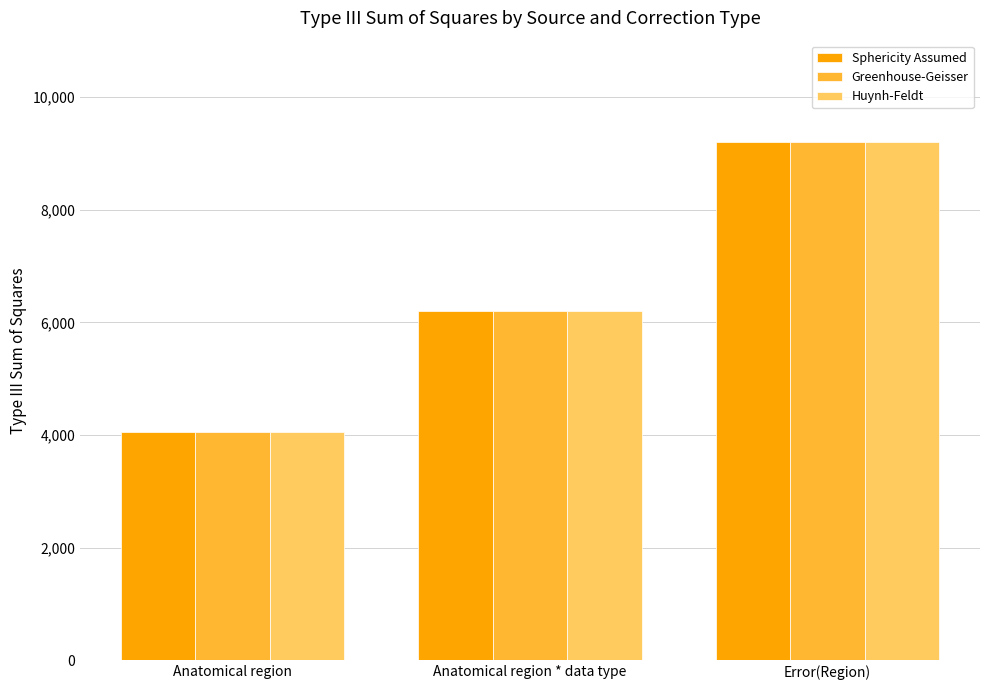

List the labels in order of Greenhouse-Geisser value, largest first.

Error(Region), Anatomical region * data type, Anatomical region